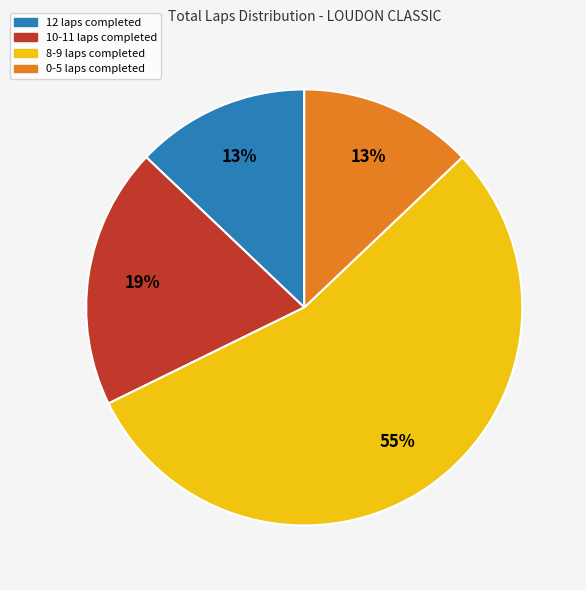

How many segments does this pie chart have?

4